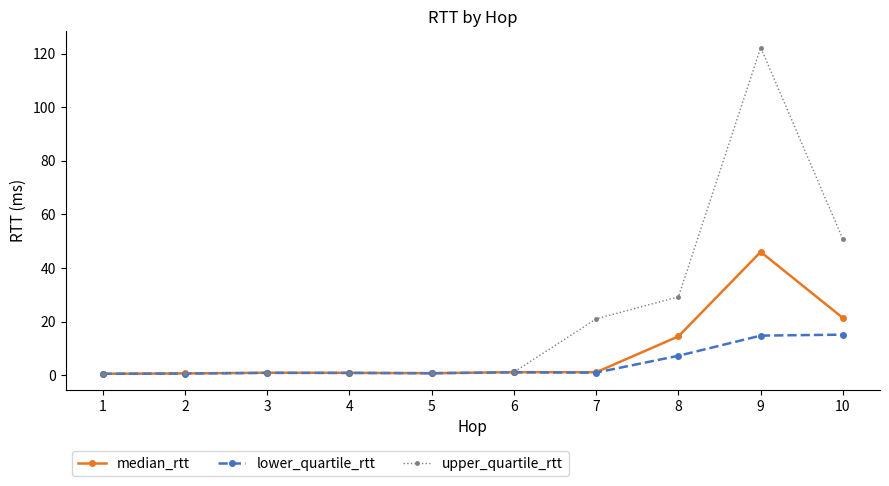

List the series in order of their overall mean, lowest first.

lower_quartile_rtt, median_rtt, upper_quartile_rtt